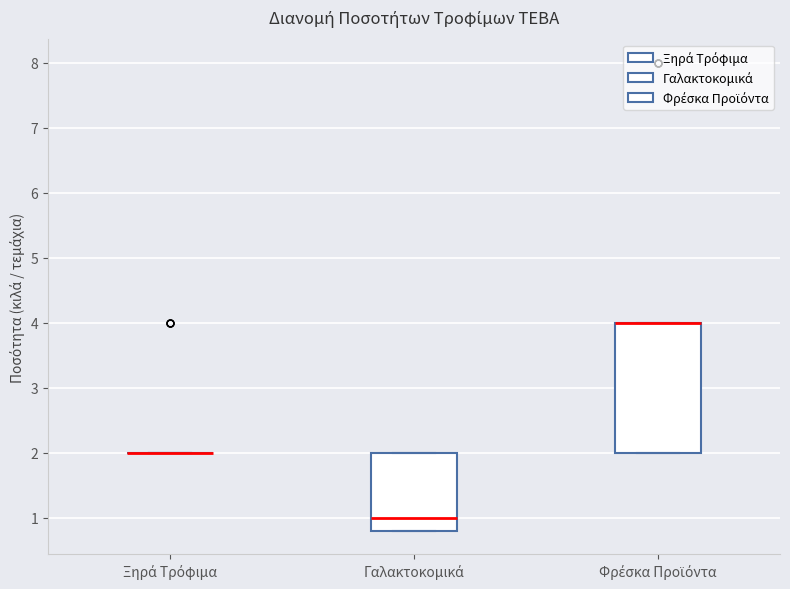

Reading left to right, transcribe this box plot: for each box, give where its median line is, the range the box spans, and where its two whiskers end, as read against the y-axis. The values are not printed on the chart, so give them approximately, as read against the axis.

Ξηρά Τρόφιμα: box collapsed to a line at 2.0, whiskers 2.0 to 2.0
Γαλακτοκομικά: median 1.0, box 0.8 to 2.0, whiskers 0.8 to 2.0
Φρέσκα Προϊόντα: median 4.0 (drawn on the box's upper edge), box 2.0 to 4.0, whiskers 2.0 to 4.0